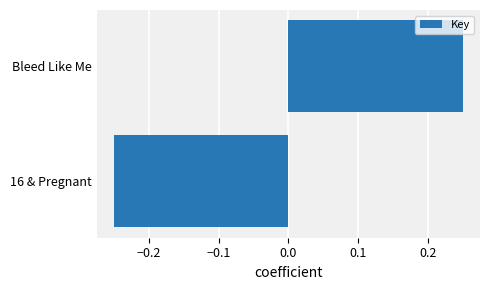

Is it true that the value at Bleed Like Me is 0.1?

False